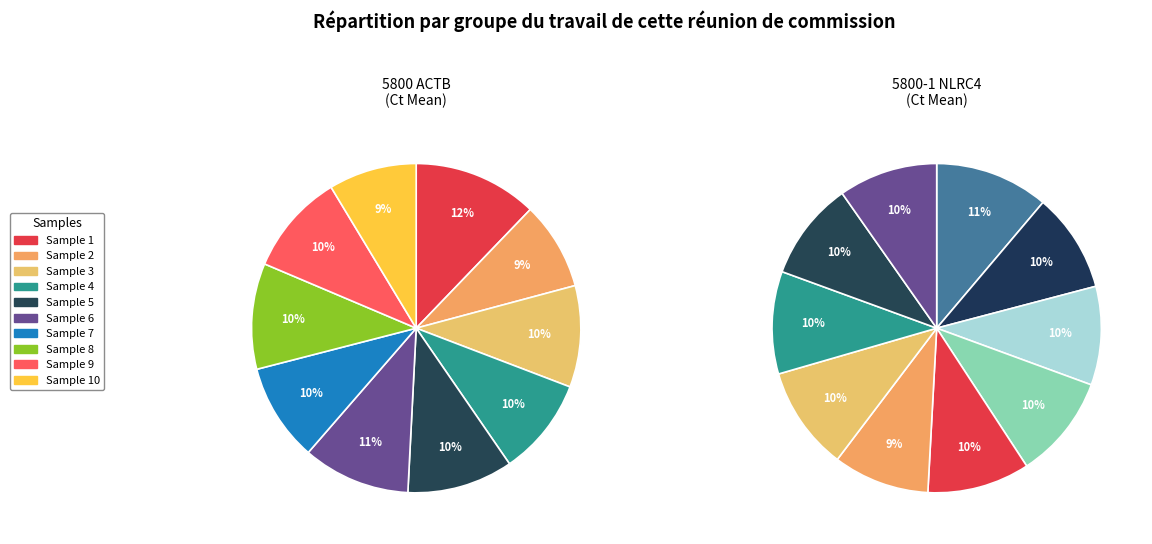

How many slices are in this pie chart?

10